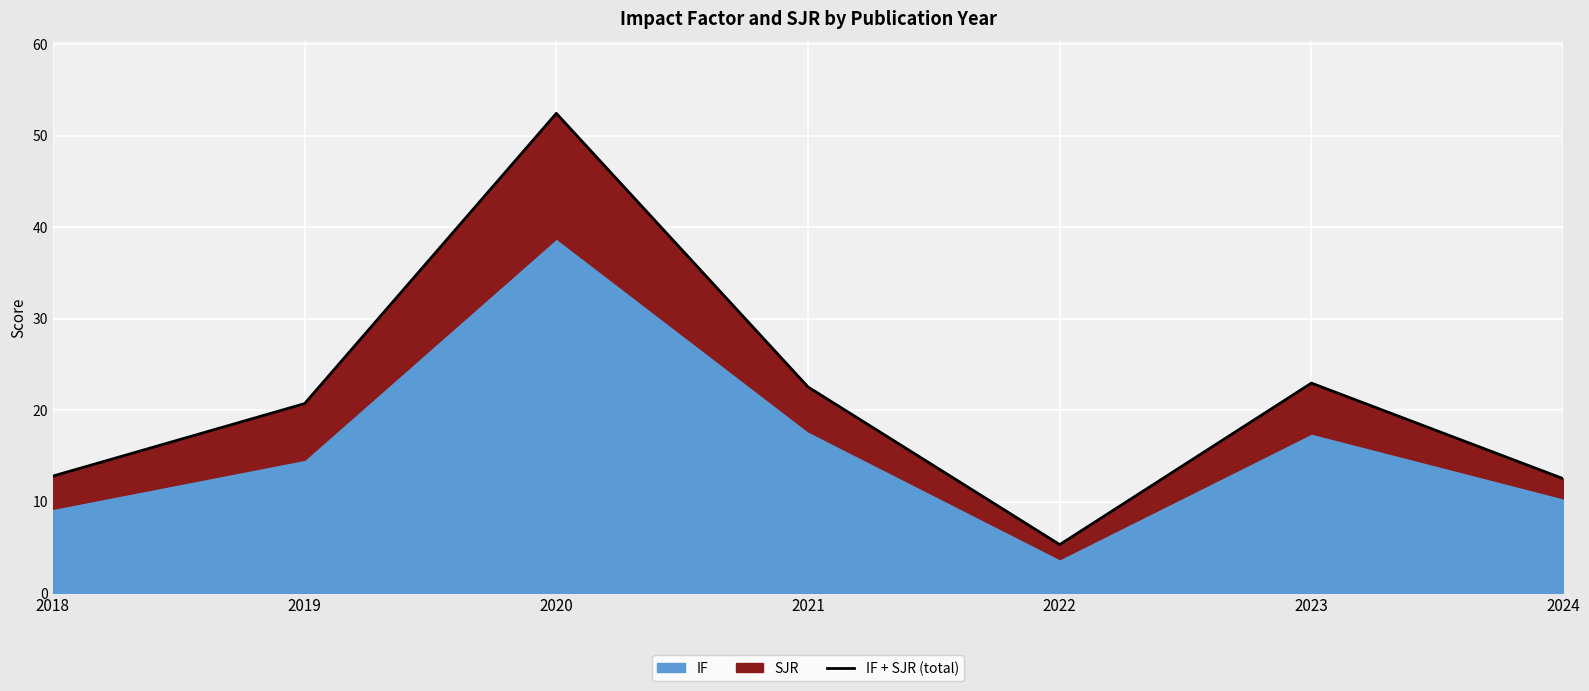

What is the average value?

21.3